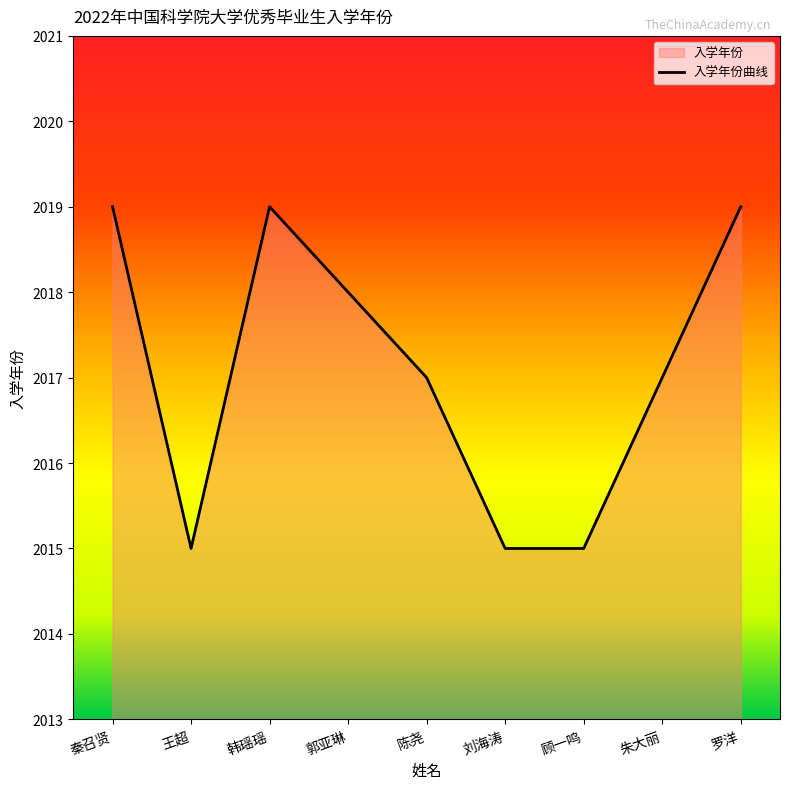

What is the difference between the second highest and second lowest values?

4